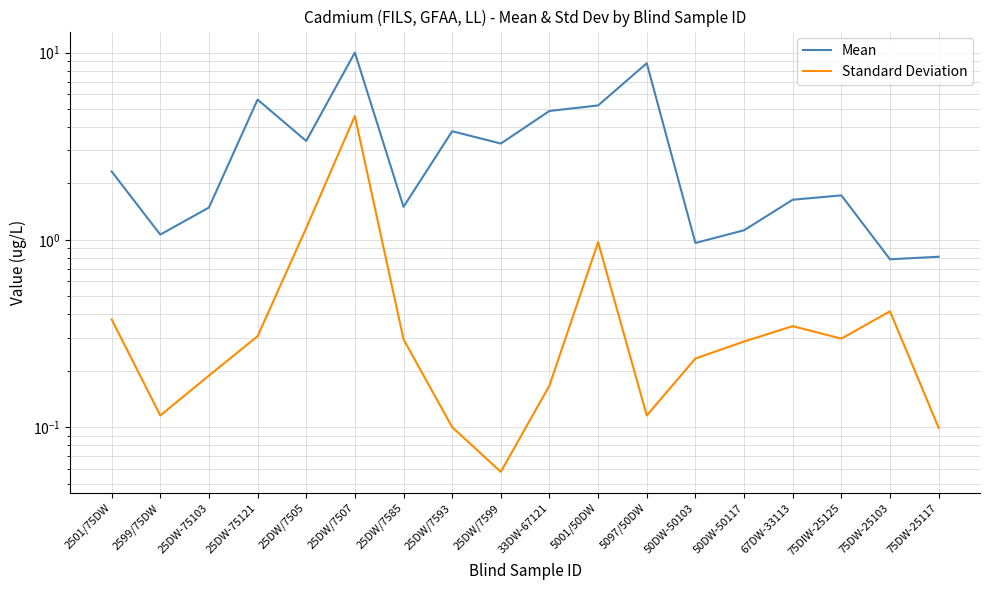

How many lines are shown in the chart?

2